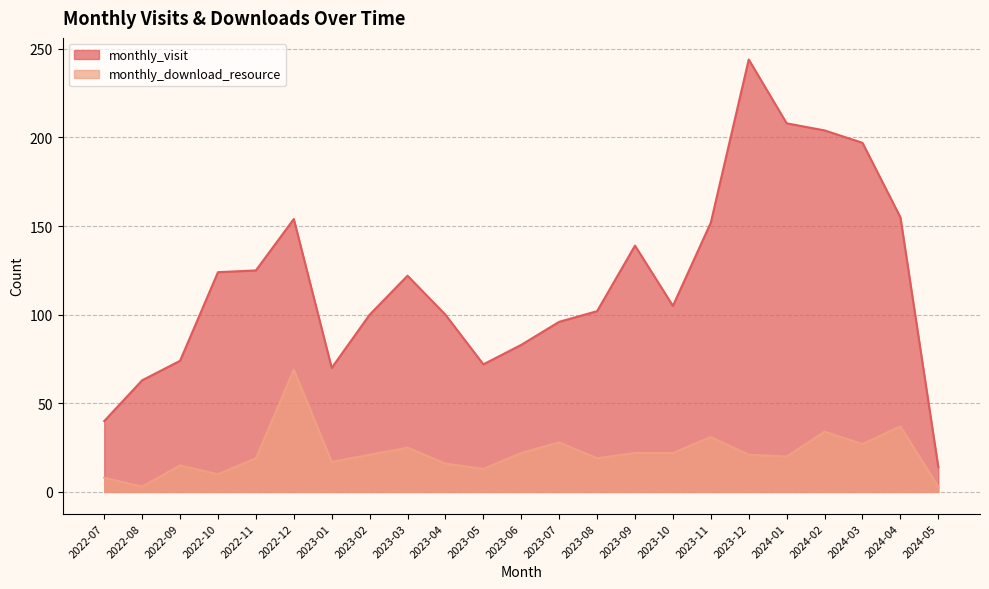

Which series has the widest spread of values?

monthly_visit